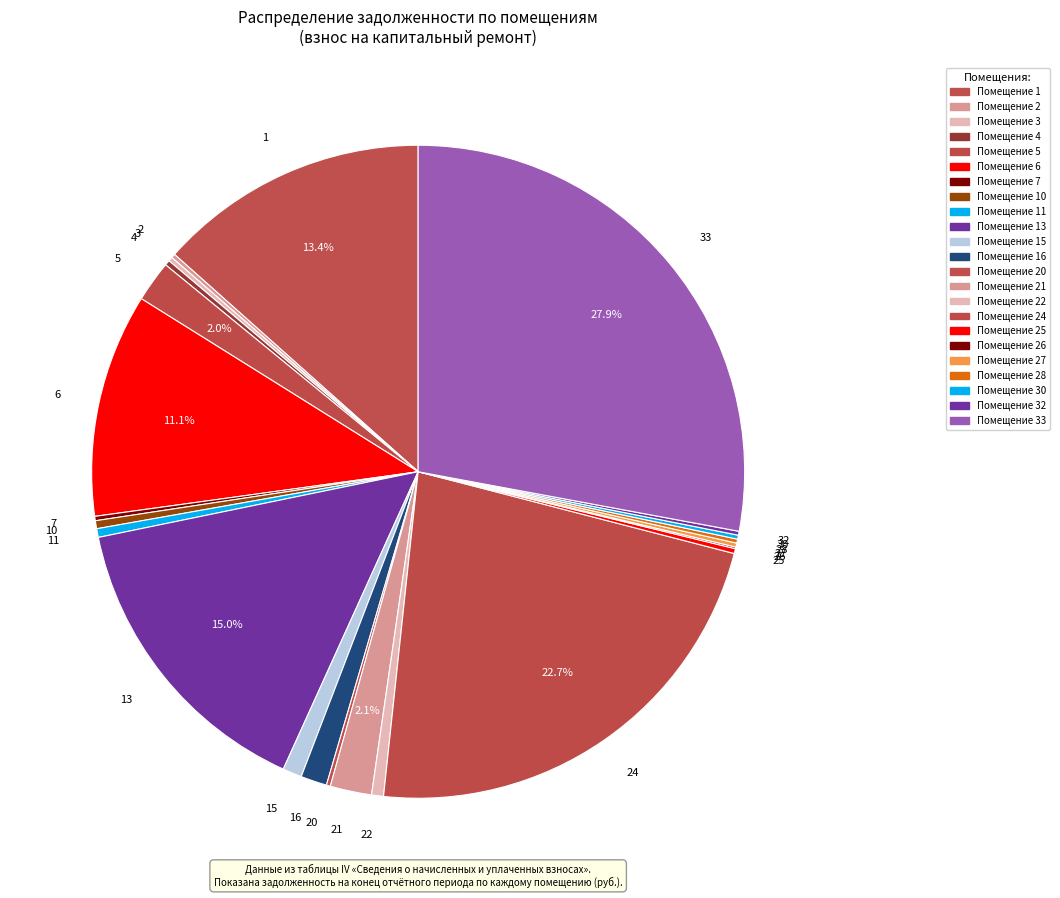

Is 15 the majority of the pie?

No